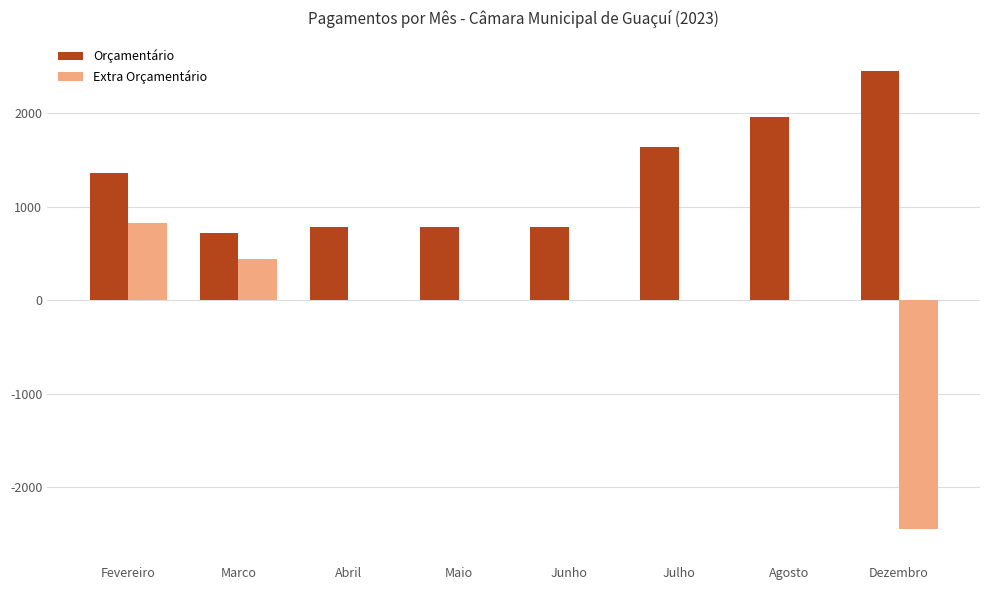

The Extra Orçamentário series shows 323.6 at Fevereiro. True or false?

False